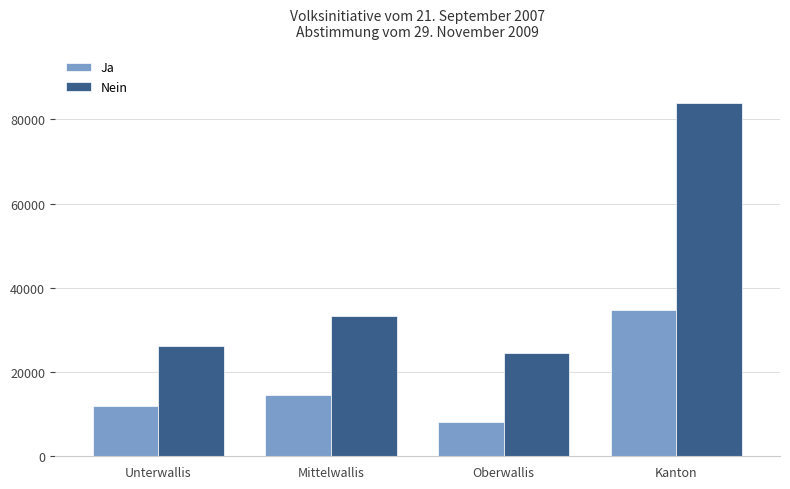

What is the label of the 3rd bar from the right?

Mittelwallis